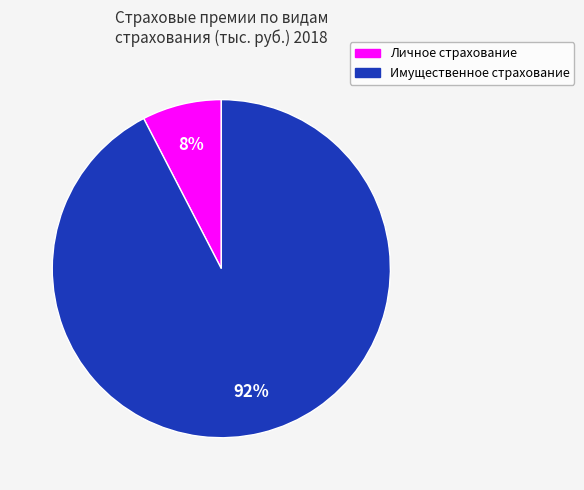

To the nearest percent, what is the average slice percentage?

50%